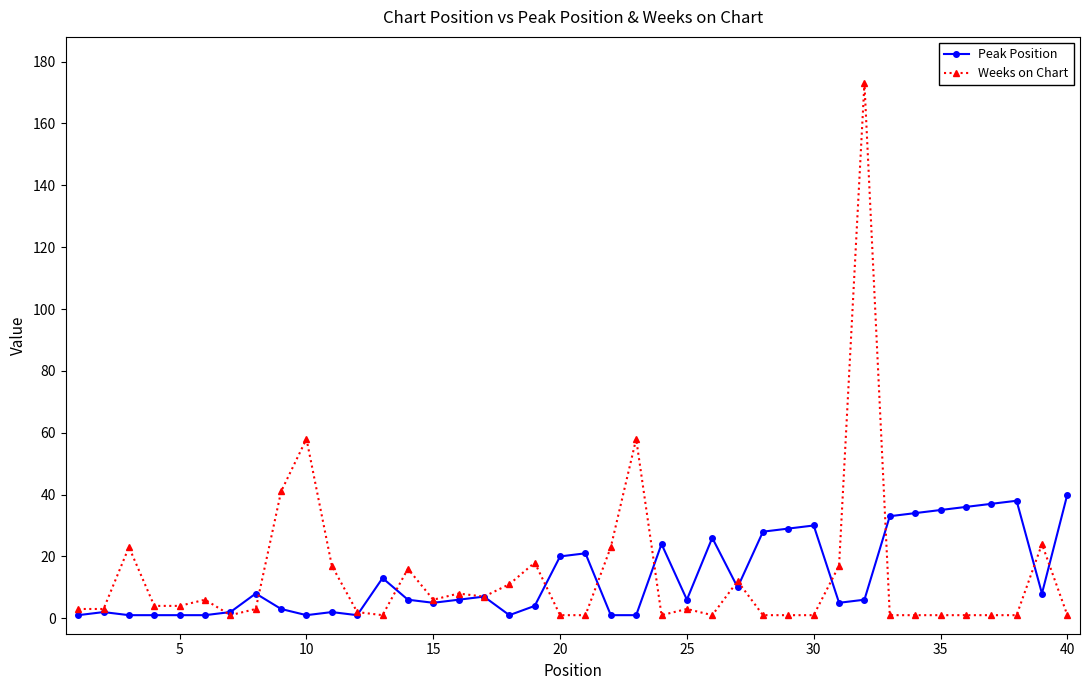

What is the maximum value shown in the chart?

173